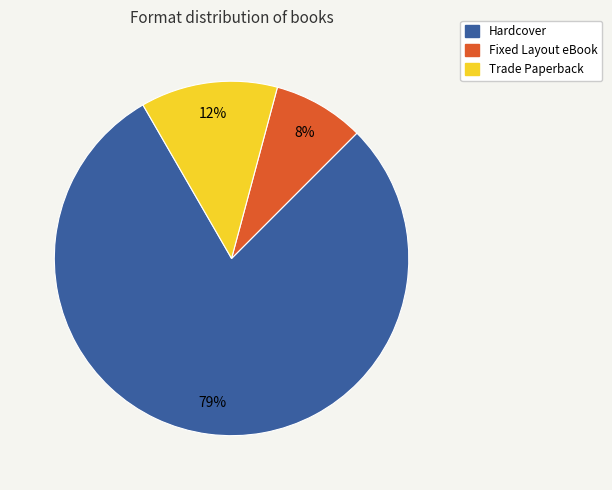

Is there any slice that represents more than half of the pie?

Yes